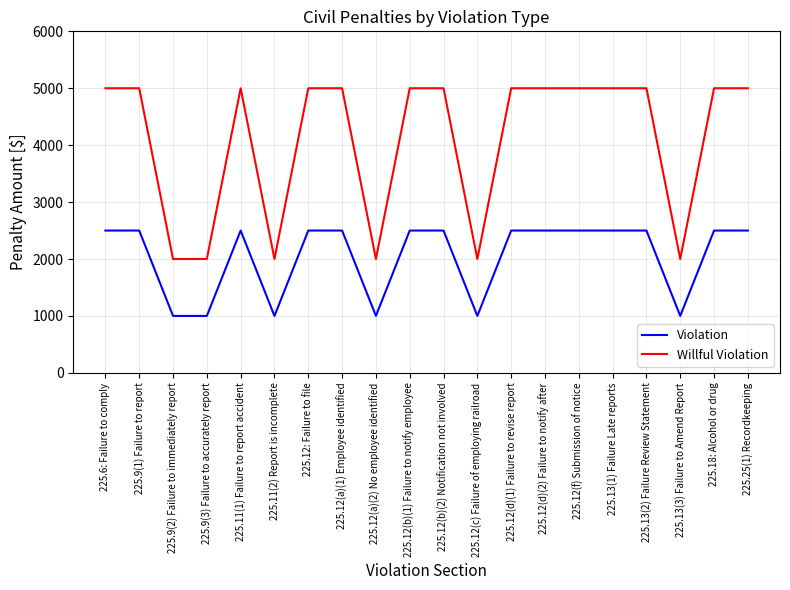

What position from the left is 225.12(b)(2) Notification not involved?

11